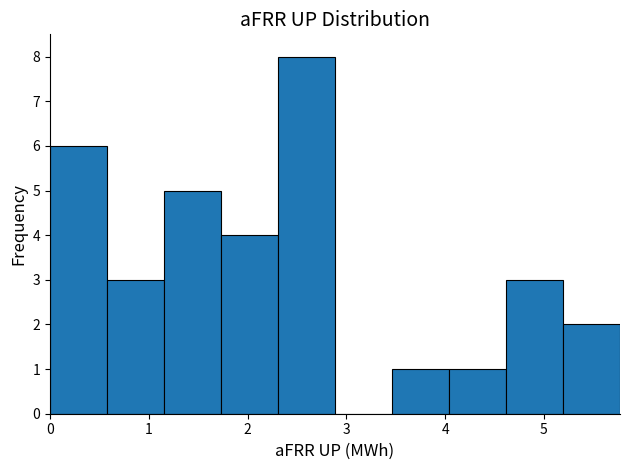

Reading left to right, transcribe this chart: for each bar, give the range it covers on the x-axis and its height. Neither the bar edges nor the heights are printed on the chart, so give them approximately, as read against the axes.

0.0 to 0.6: 6
0.6 to 1.2: 3
1.2 to 1.7: 5
1.7 to 2.3: 4
2.3 to 2.9: 8
2.9 to 3.5: 0
3.5 to 4.0: 1
4.0 to 4.6: 1
4.6 to 5.2: 3
5.2 to 5.8: 2